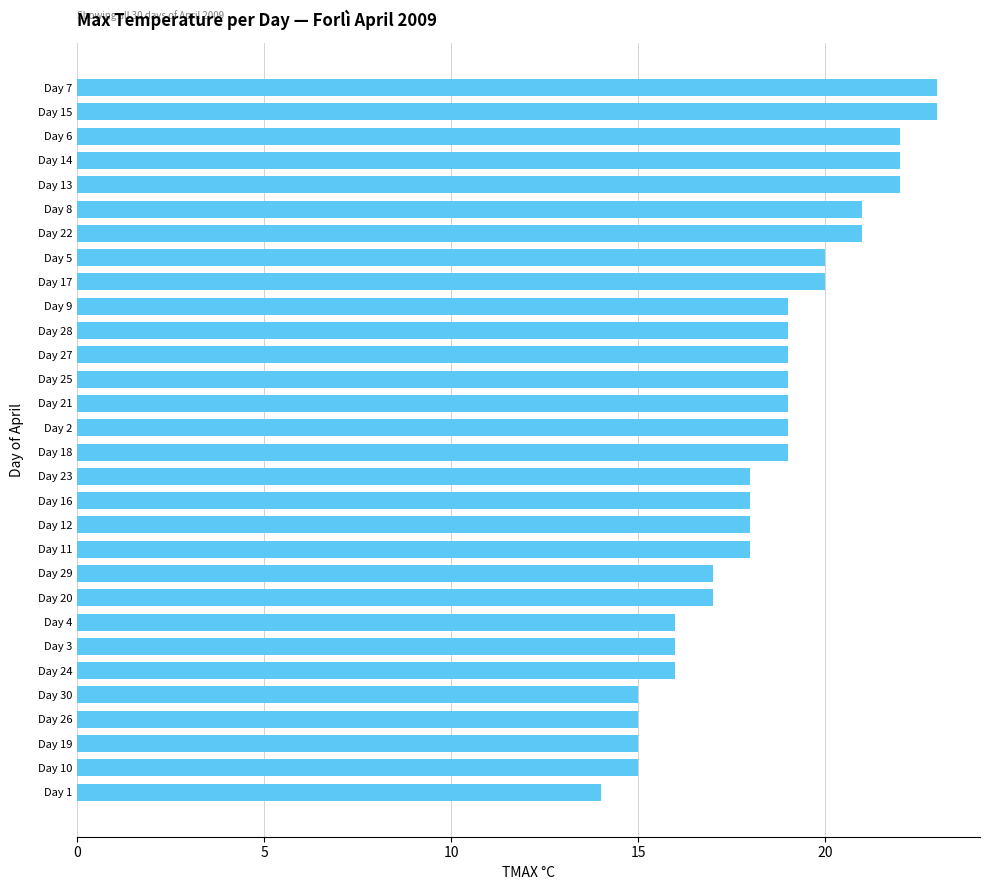

The value at Day 7 is 23. True or false?

True